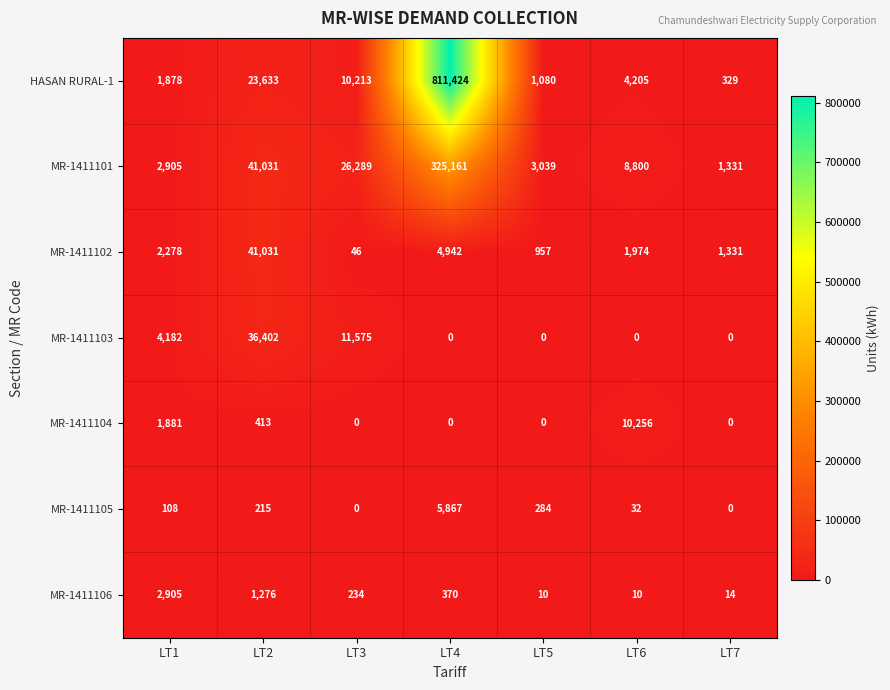

Which series has the largest total across all categories?

HASAN RURAL-1